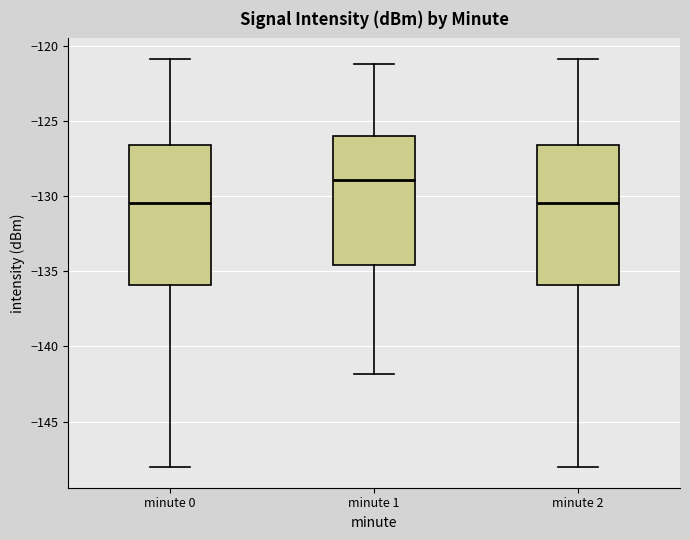

Reading left to right, read every box against the y-axis: the position of its median line, the range the box covers, and the ends of its whiskers. The values are not printed on the chart, so give them approximately, as read against the axis.

minute 0: median -130.5, box -136.0 to -126.5, whiskers -148.0 to -121.0
minute 1: median -129.0, box -134.5 to -126.0, whiskers -142.0 to -121.0
minute 2: median -130.5, box -136.0 to -126.5, whiskers -148.0 to -121.0